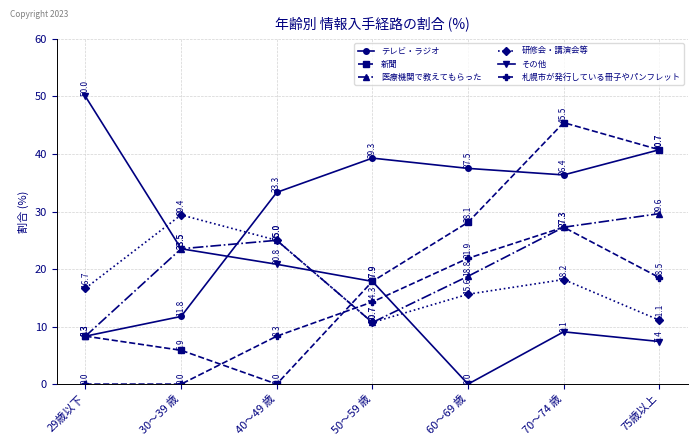

The 研修会・講演会等 series shows 17.2 at 40～49 歳. True or false?

False